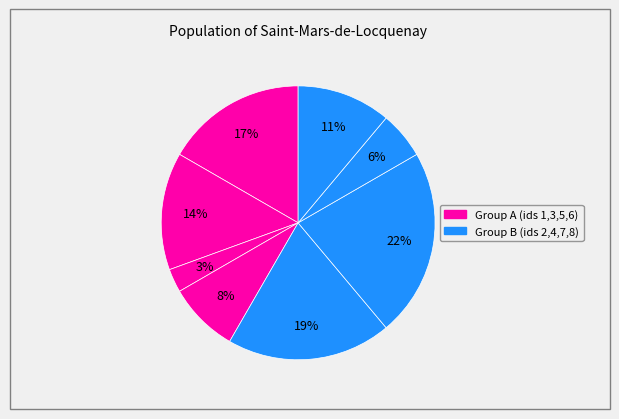

Count the number of slices in the pie.

8